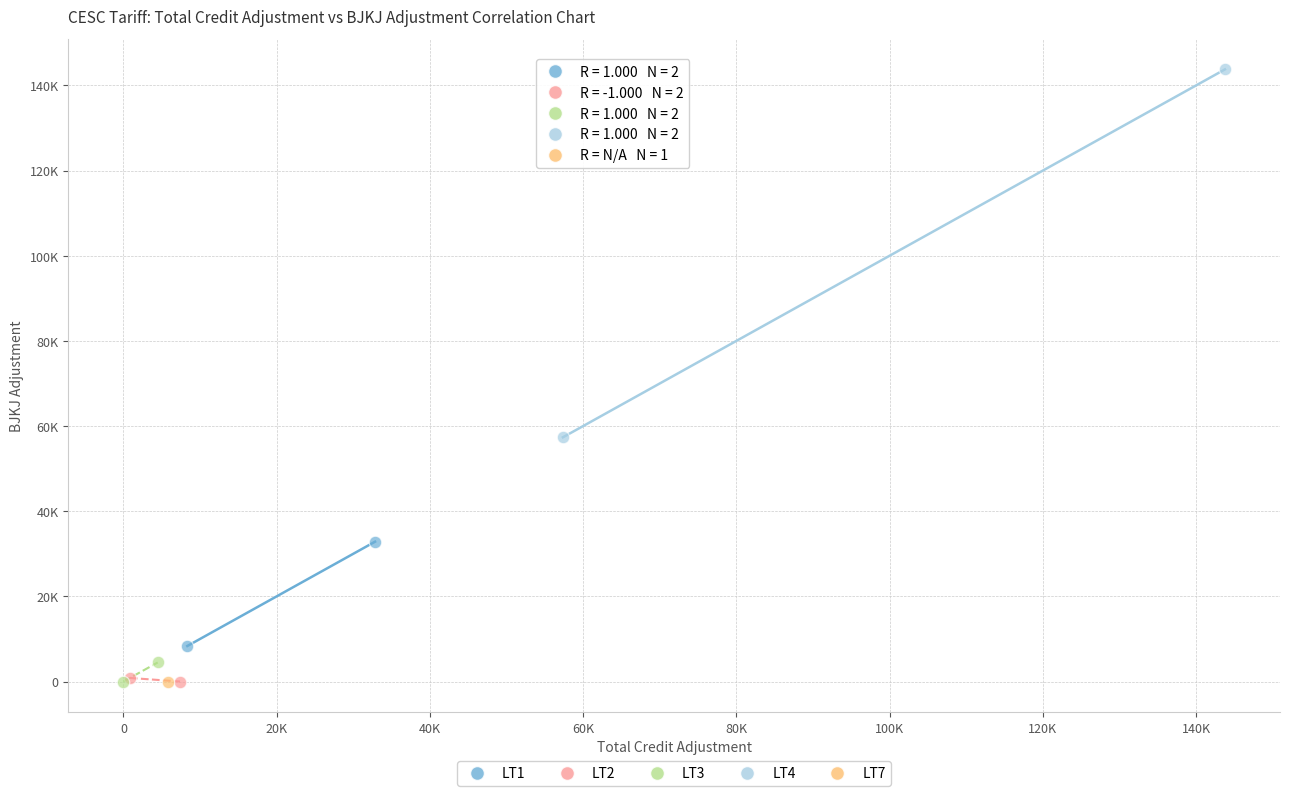

What are all the series names shown in the legend?

LT1, LT2, LT3, LT4, LT7